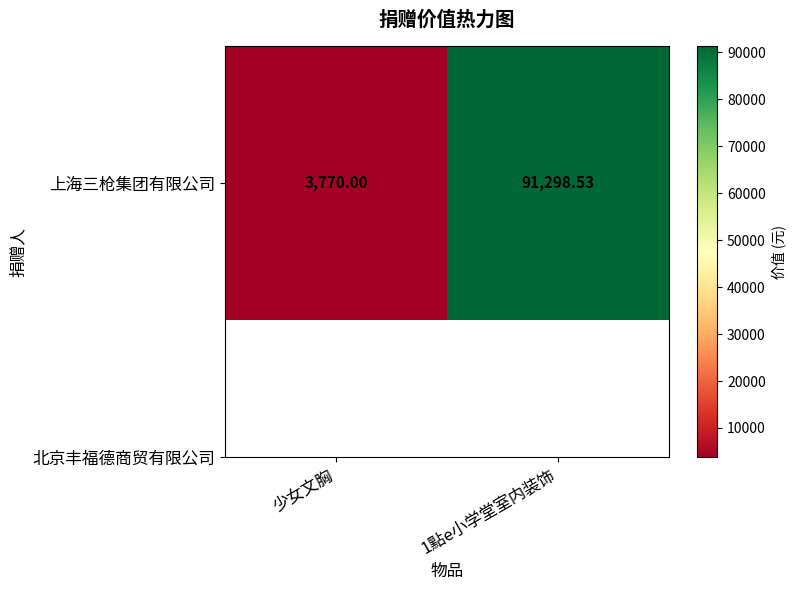

Is it true that the value at 1點e小学堂室内装饰 is 57457.4?

False